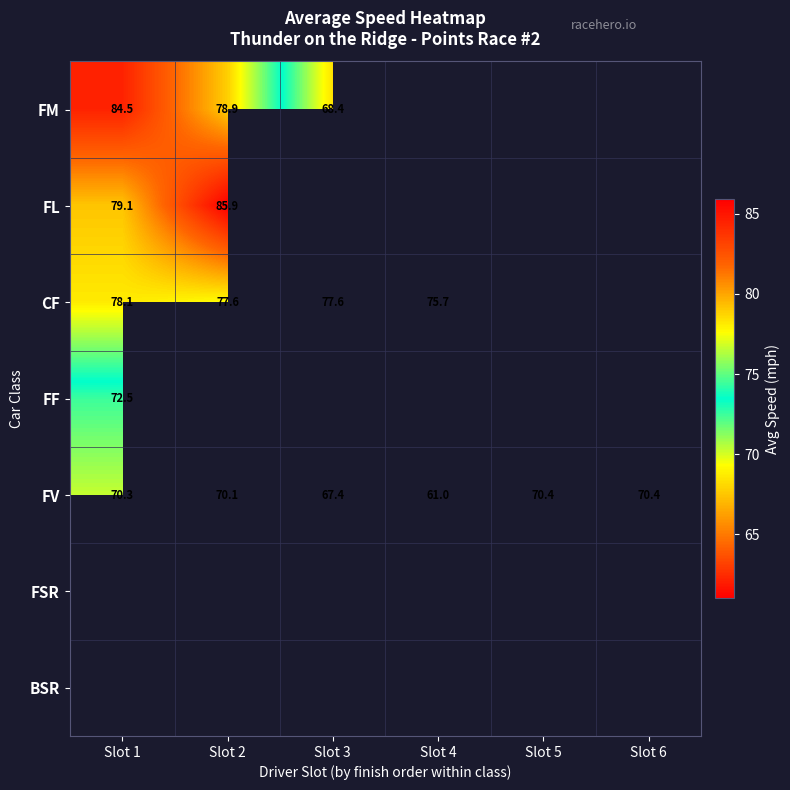

At which category does the chart reach its minimum across all series?

Slot 4